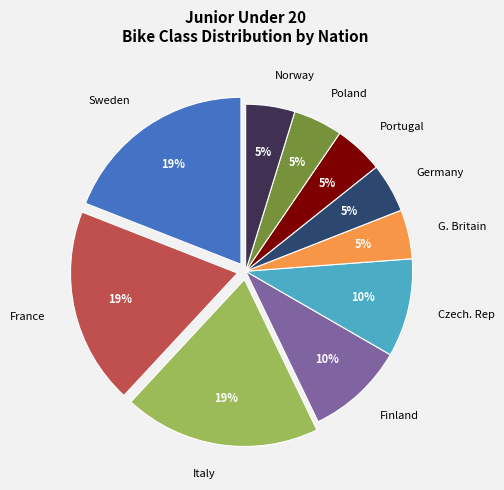

Does any single category account for the majority?

No